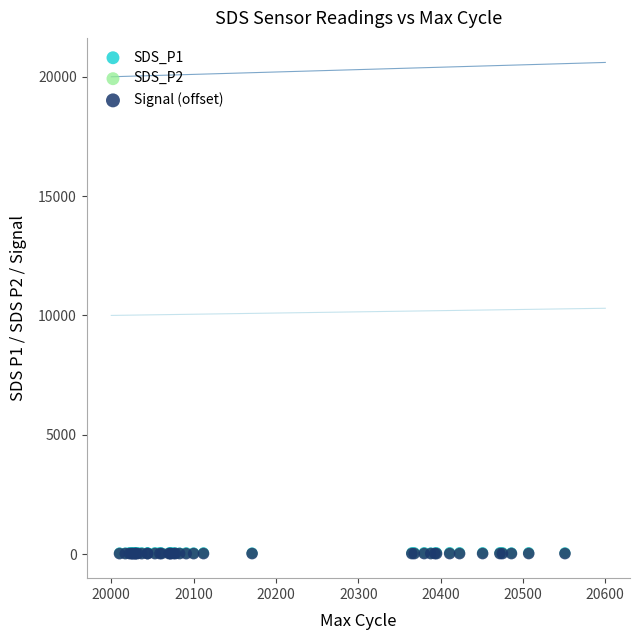

What are all the series names shown in the legend?

SDS_P1, SDS_P2, Signal (offset)